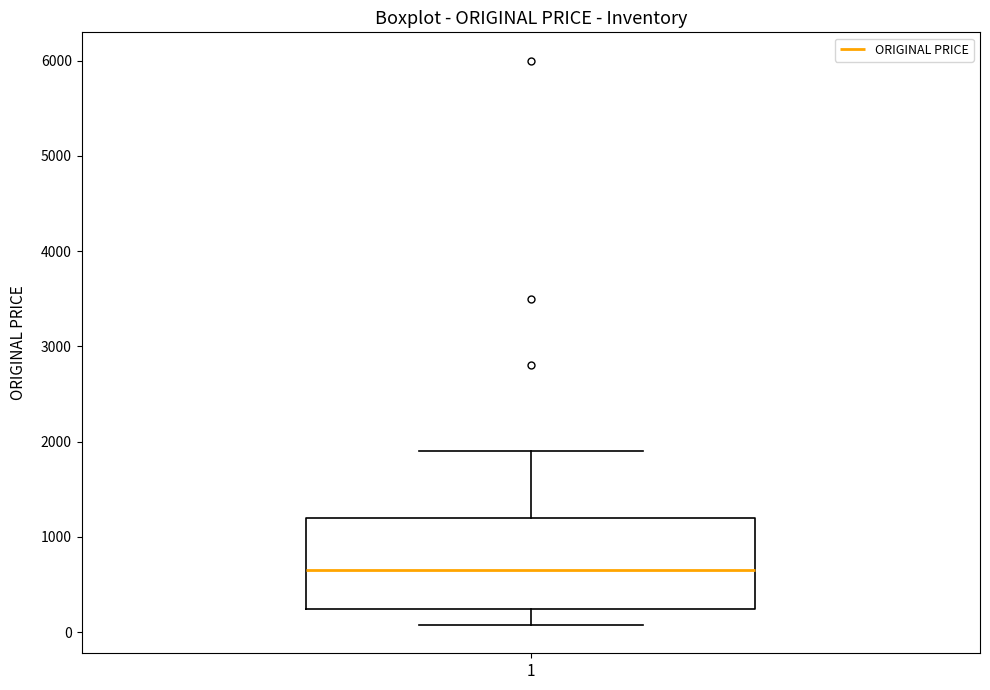

Read this box plot against the y-axis: the position of the median line, the range covered by the box, and the ends of both whiskers. The values are not printed on the chart, so give them approximately, as read against the axis.

median 700, box 200 to 1200, whiskers 100 to 1900